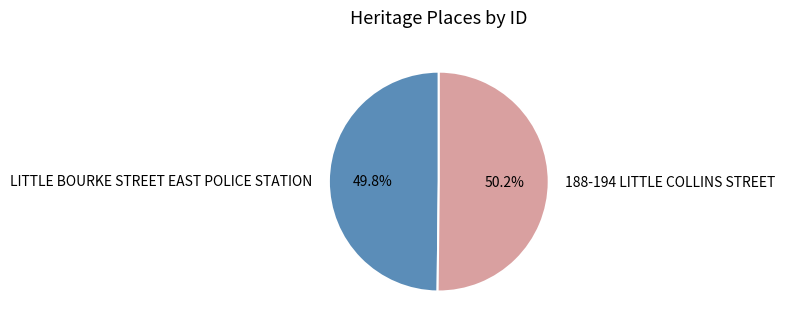

Is there a majority slice in this chart?

Yes